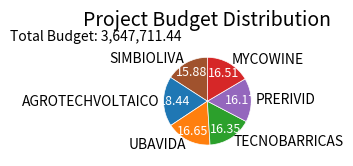

Which slice is the largest?

AGROTECHVOLTAICO